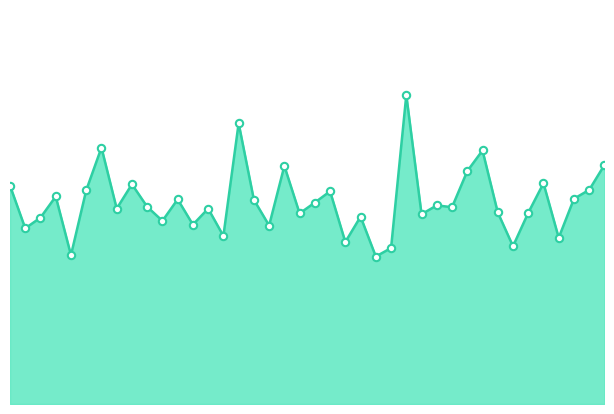

Is this an area chart (filled region under the line)?

Yes